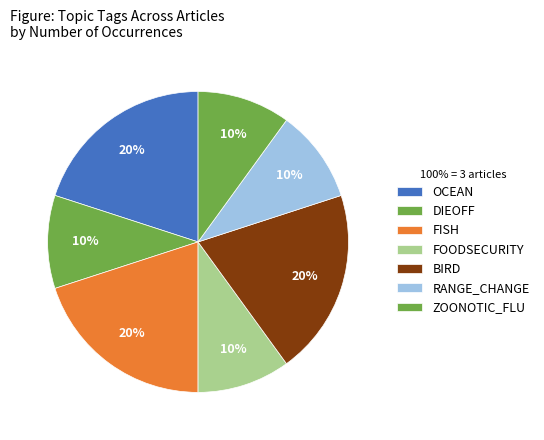

What is the total percentage of FOODSECURITY and DIEOFF?

20.0%